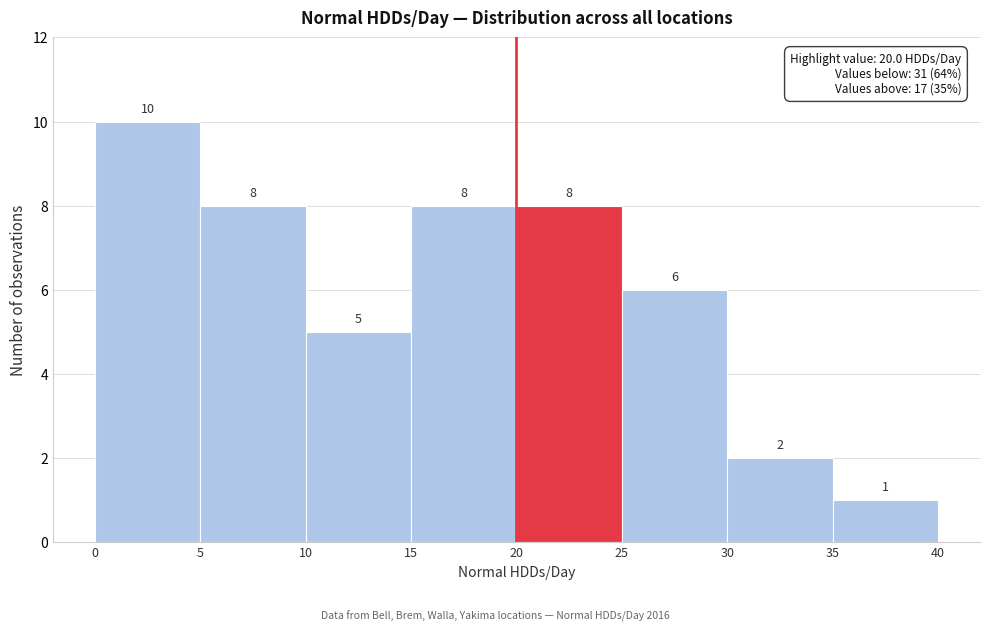

Over which range of the x-axis is the bar tallest?

0 to 5